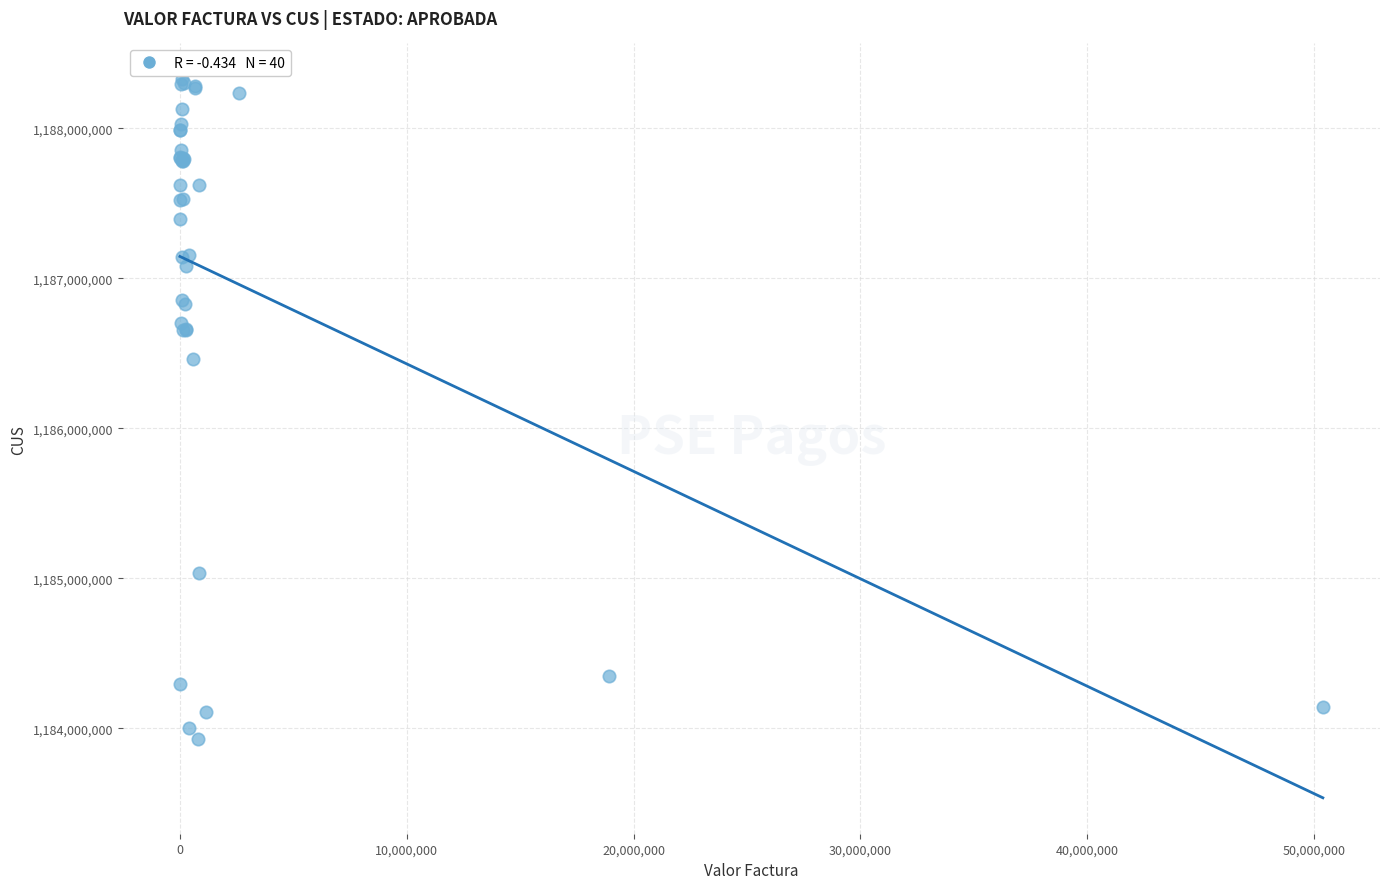

What Y value in the scatter plot is closest to 1186126625?

1186461584